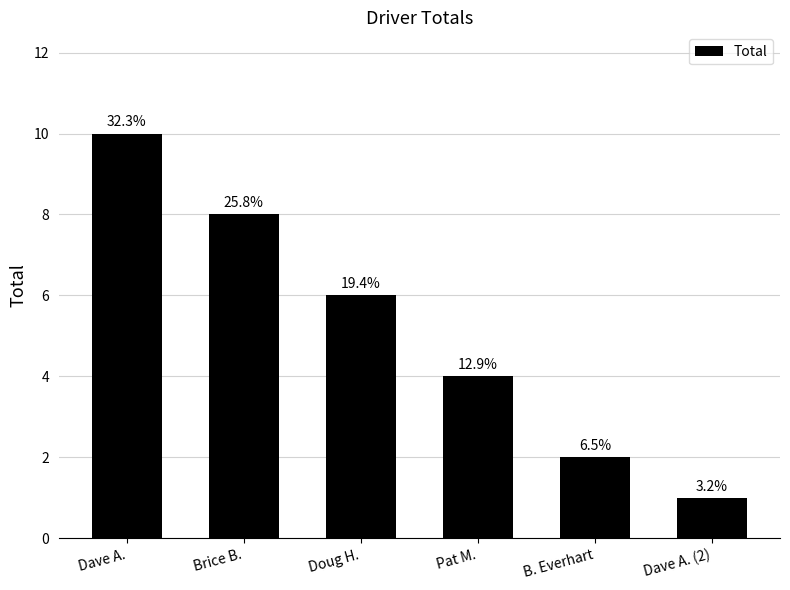

What position from the left is Brice B.?

2